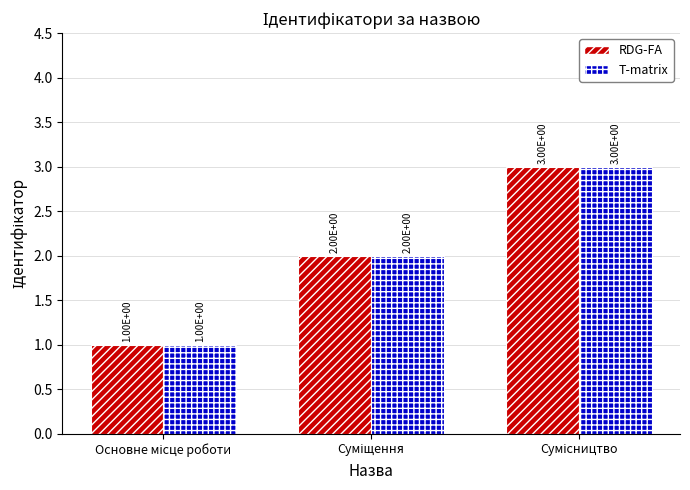

Count the RDG-FA values in the range 1 to 3.

3